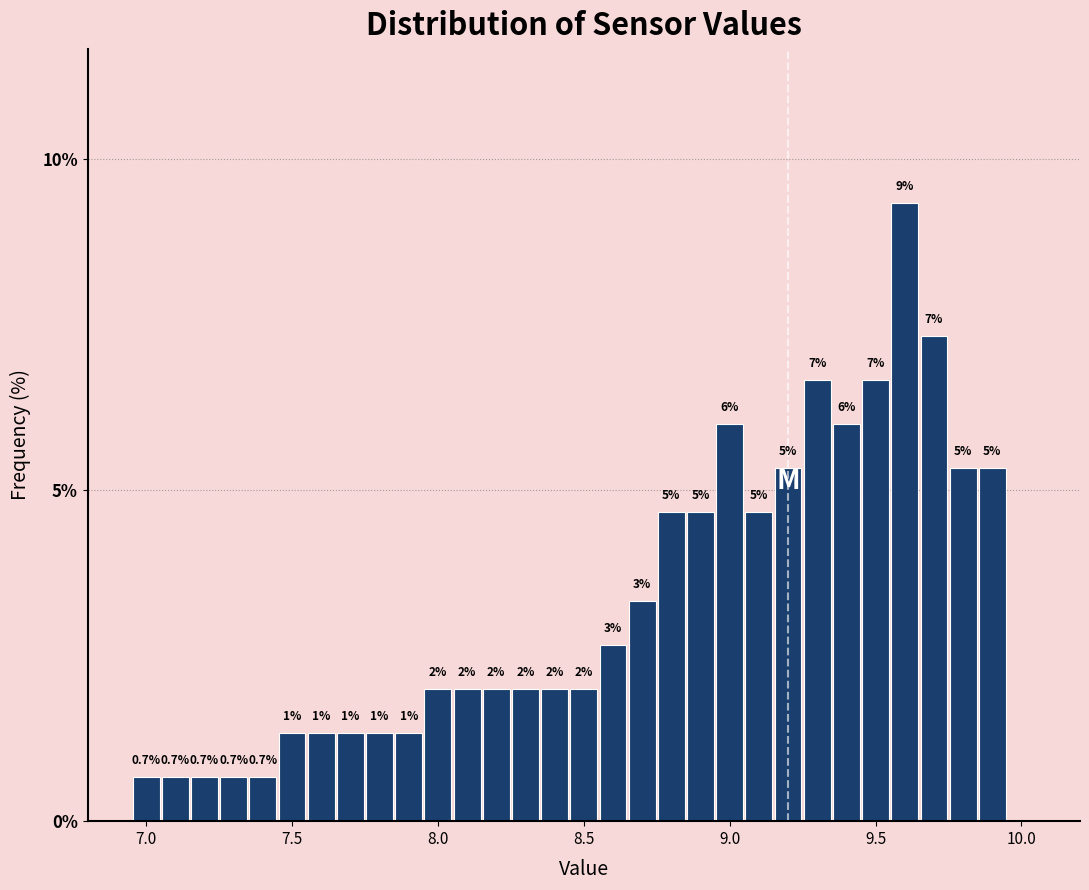

Read against the x-axis, roughly where is the centre of the tallest bar?

9.60